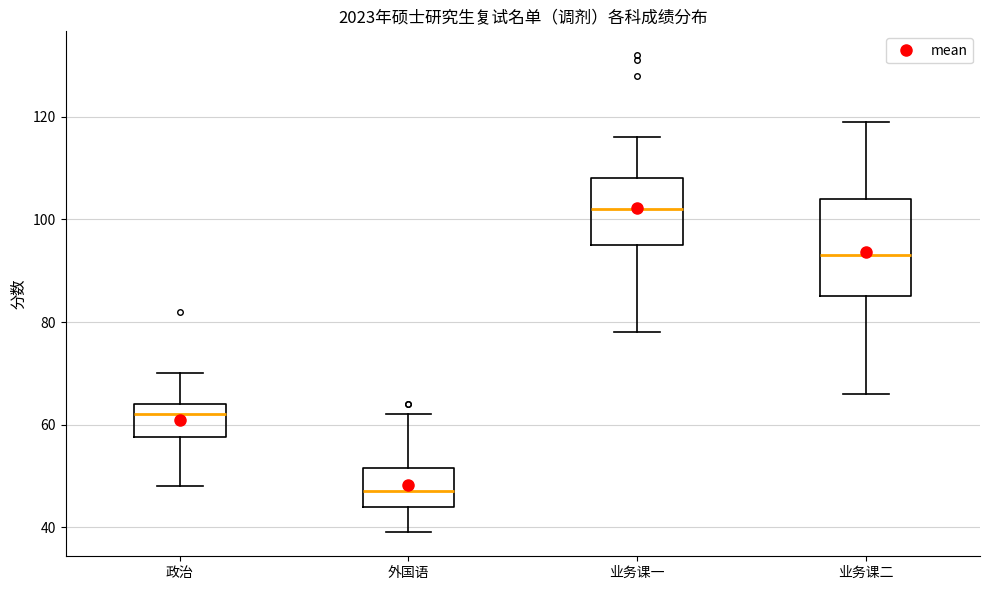

Which box's median line is the highest?

业务课一